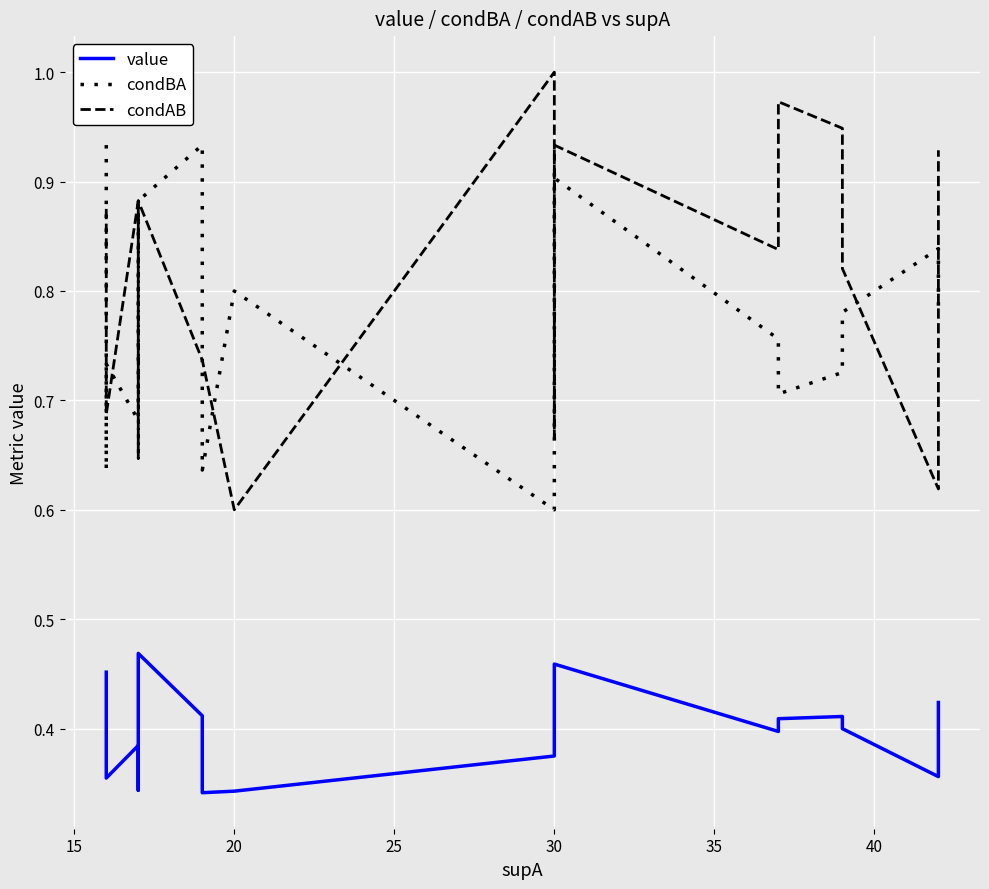

At how many categories does at least one series exceed 0?

20